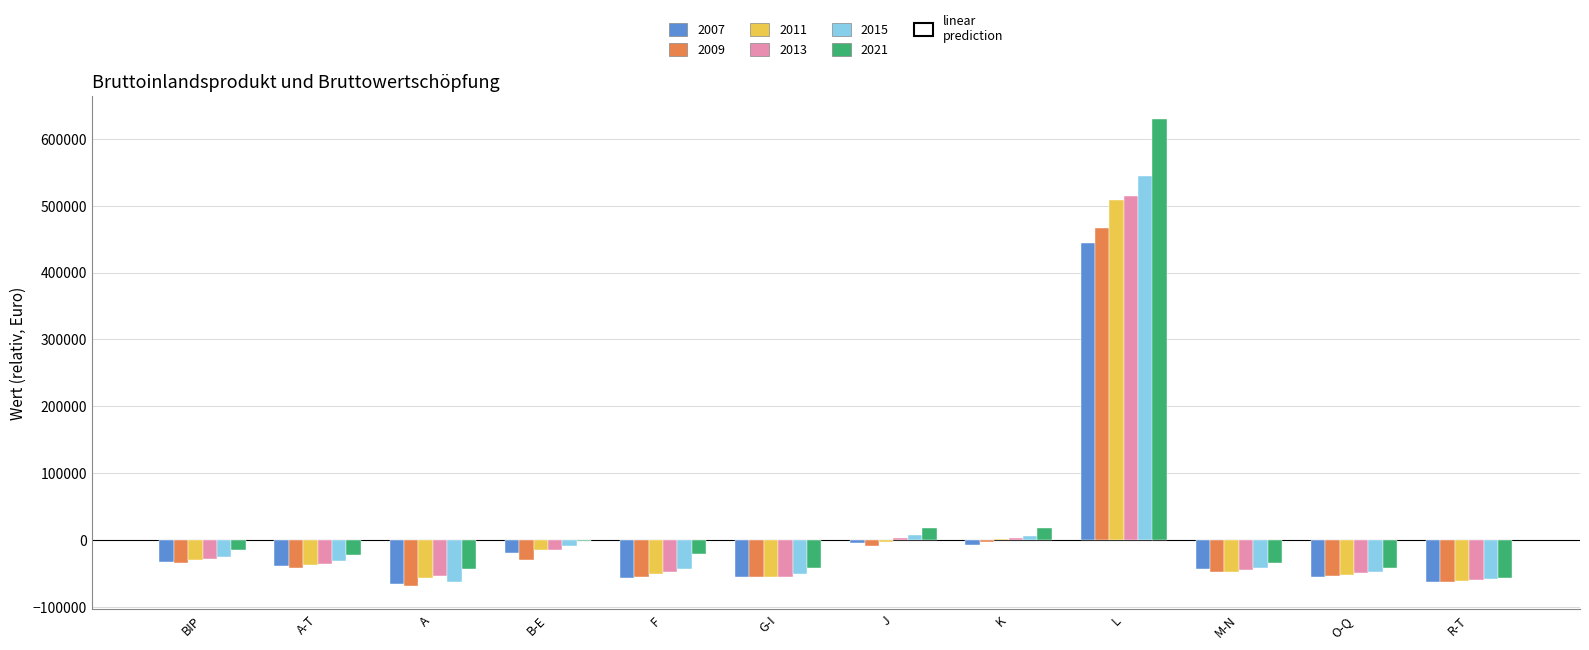

Between A-T and L, which series saw the biggest shift?

2021